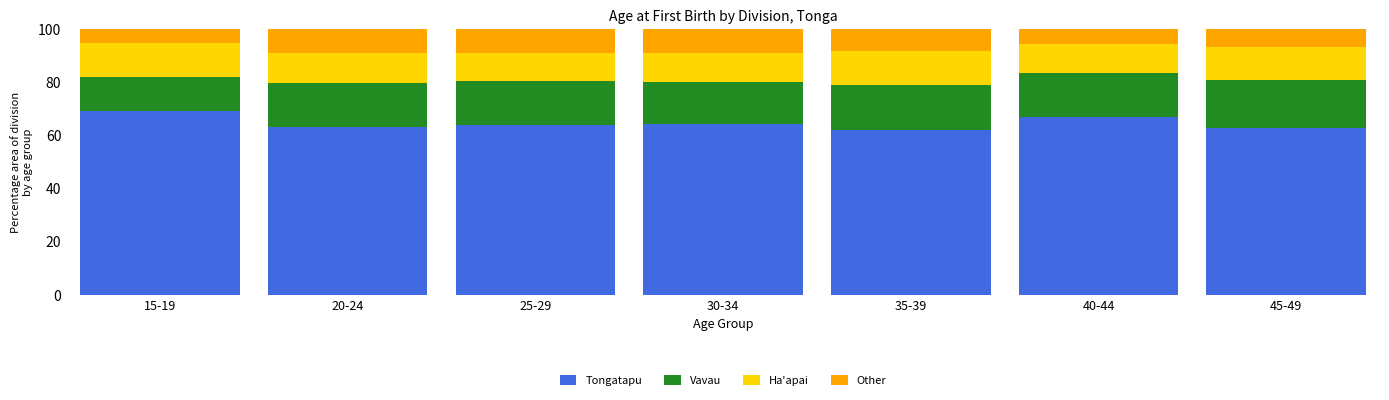

What is the highest value of the Tongatapu series?

69.1